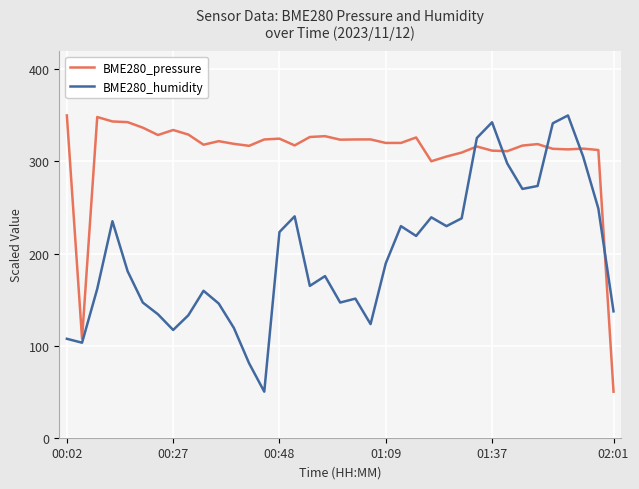

Rank the series by their average value, from highest to lowest.

BME280_pressure, BME280_humidity